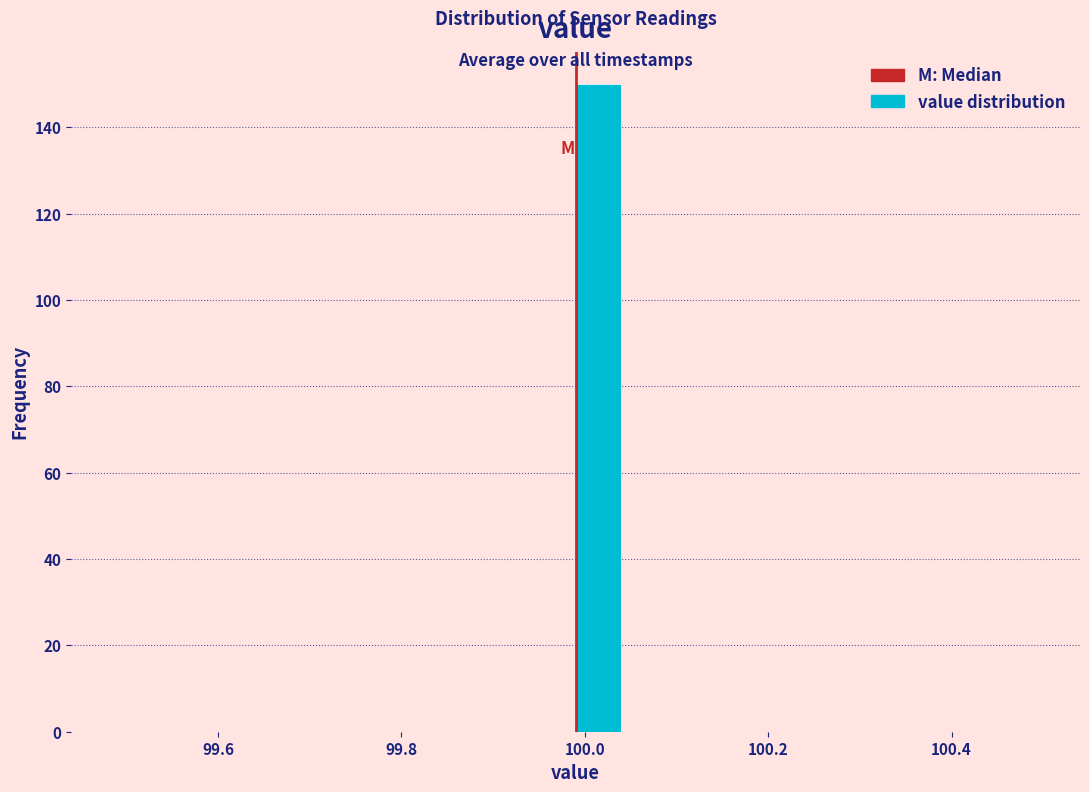

Around what value on the x-axis is the tallest bar? Give the approximate position of its centre, as read against the axis.

100.02